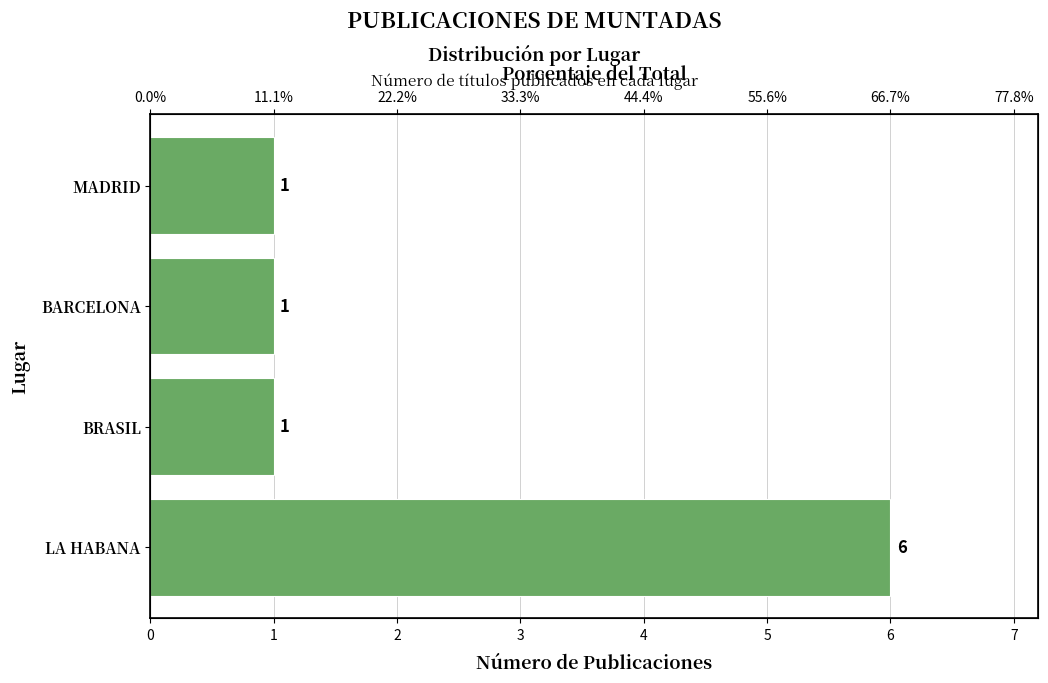

Count the values in the range 1 to 6.

4